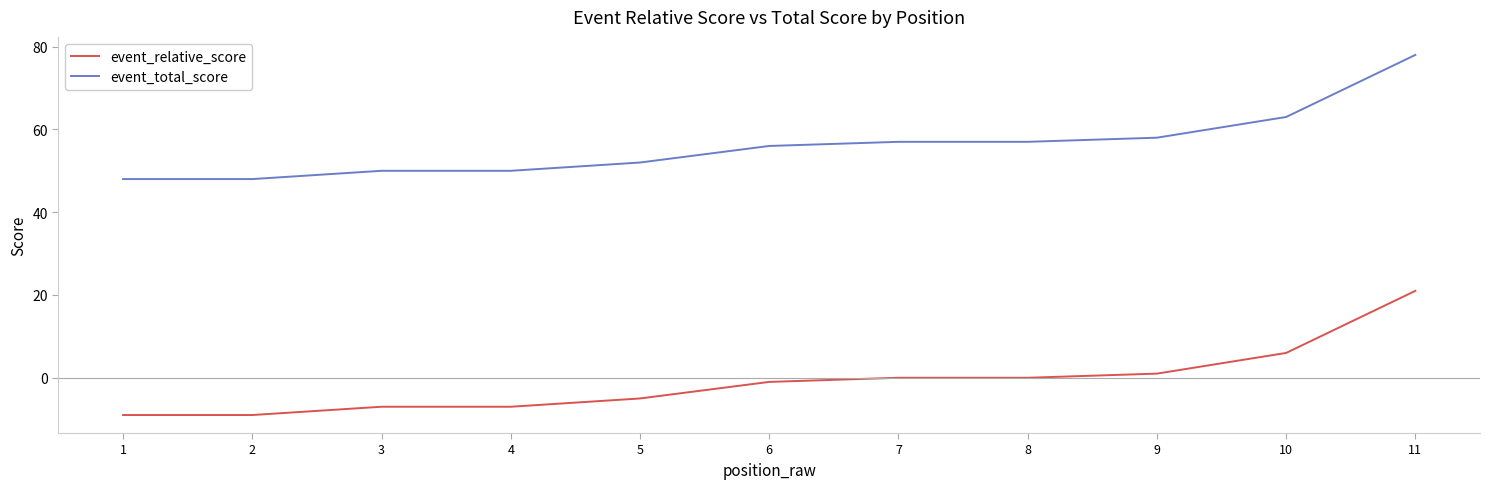

What is the smallest value displayed?

-9